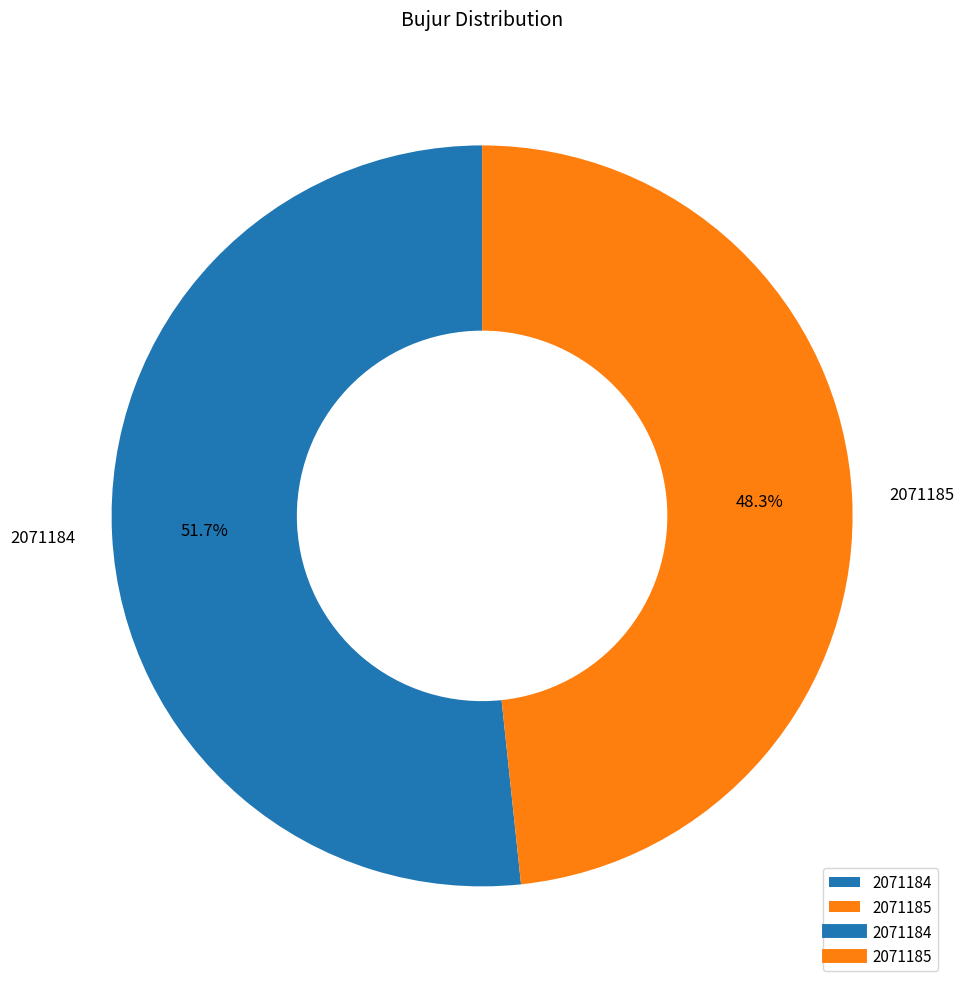

Rank the categories by value from highest to lowest.

2071184, 2071185